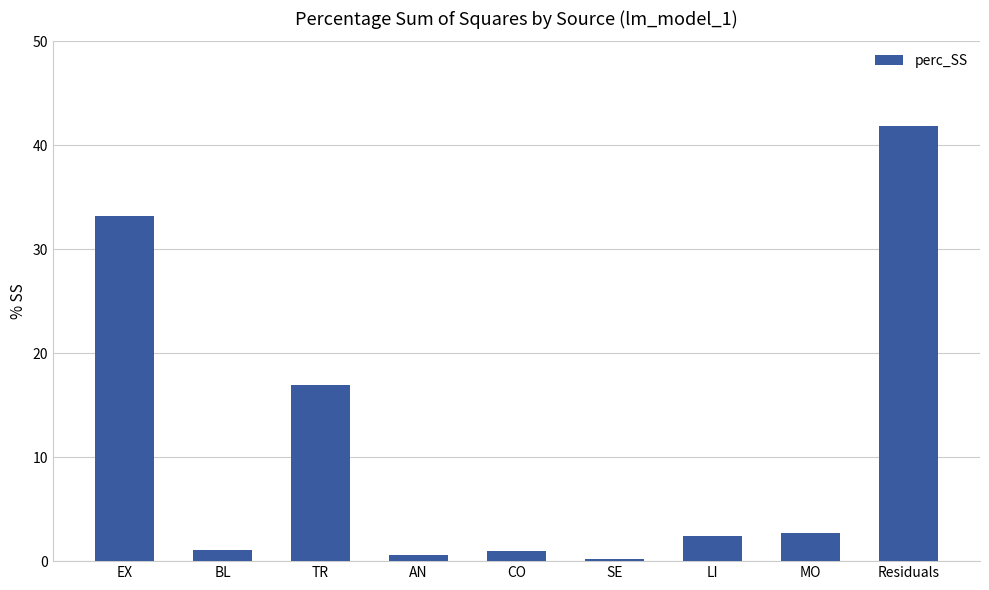

Is it true that the value at TR is 10.1?

False